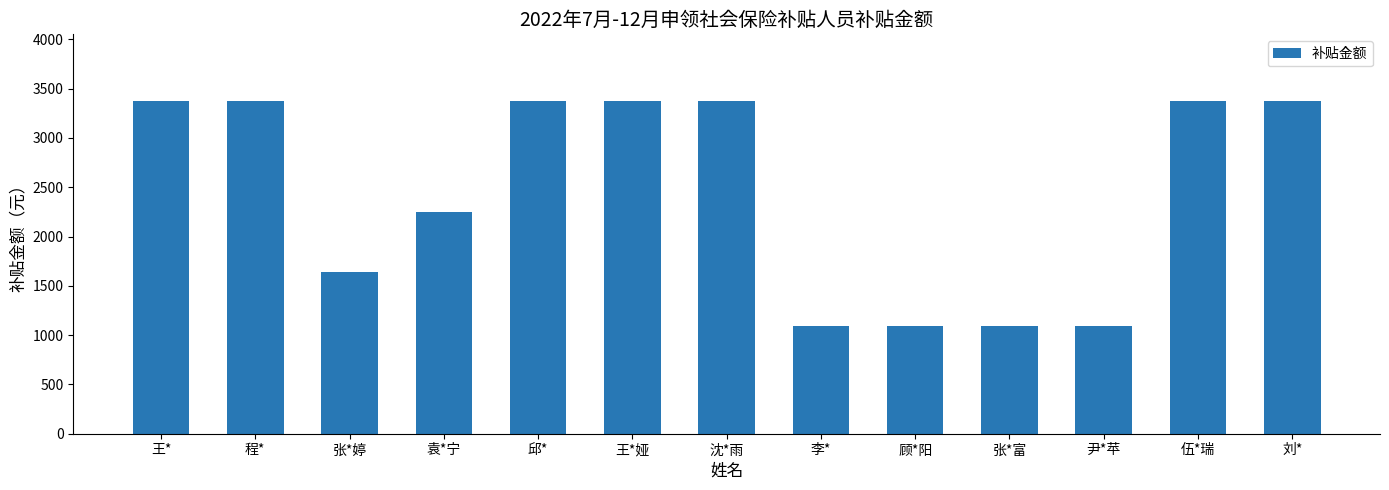

What is the maximum value shown in the chart?

3376.3